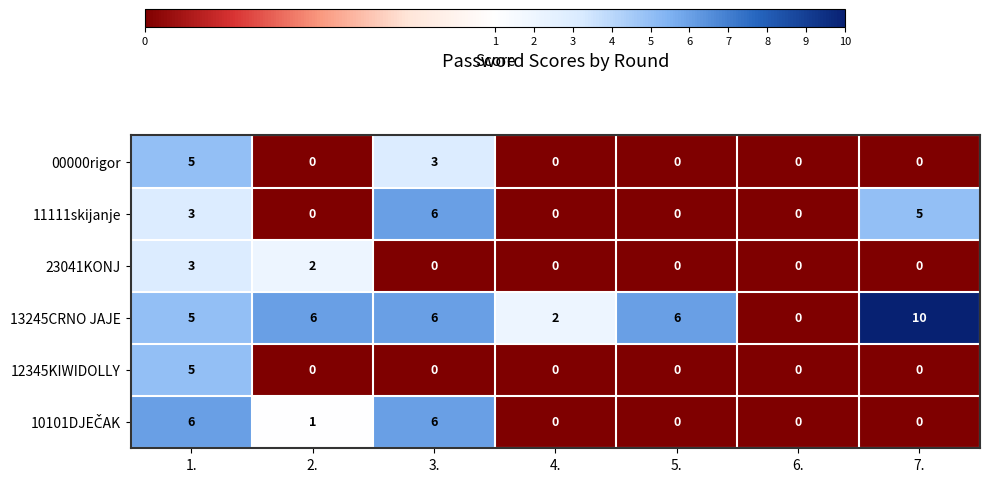

Is it true that 23041KONJ equals 0 at 6.?

True